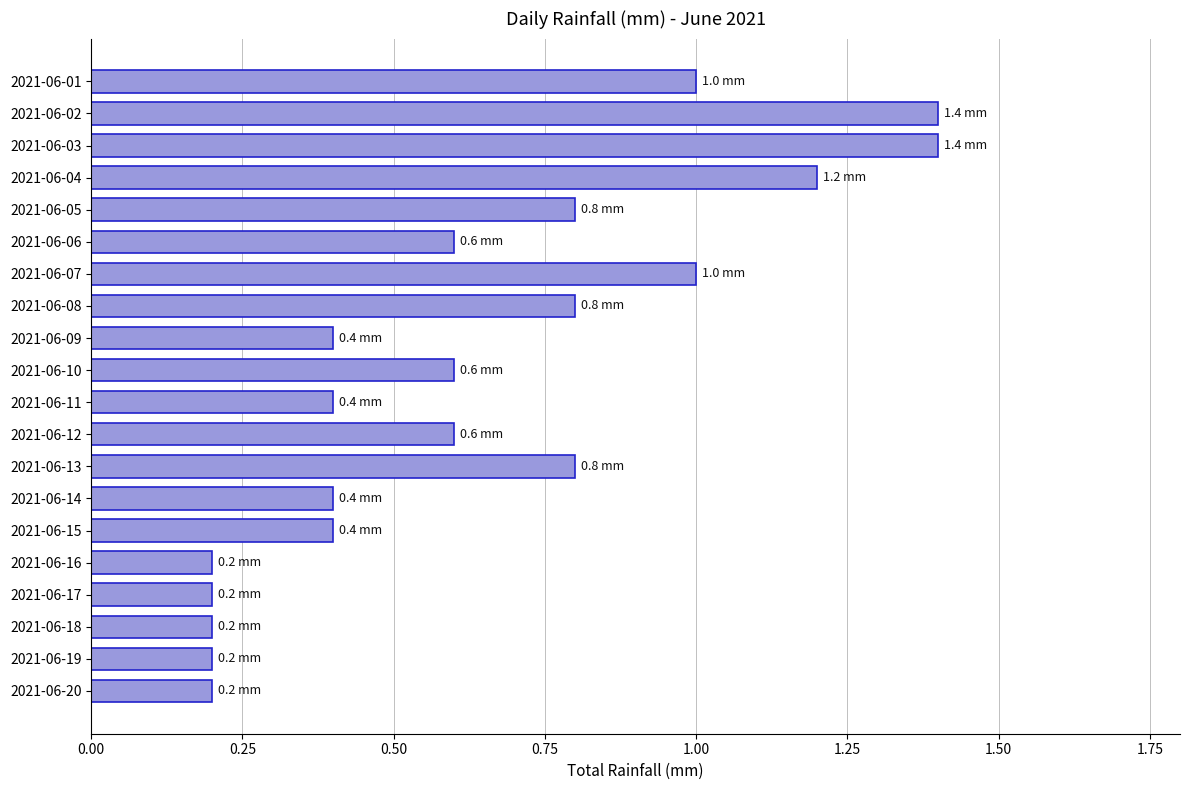

Reading top to bottom, extract all data points from this chart.

2021-06-01=1.0	2021-06-02=1.4	2021-06-03=1.4	2021-06-04=1.2	2021-06-05=0.8	2021-06-06=0.6	2021-06-07=1.0	2021-06-08=0.8	2021-06-09=0.4	2021-06-10=0.6	2021-06-11=0.4	2021-06-12=0.6	2021-06-13=0.8	2021-06-14=0.4	2021-06-15=0.4	2021-06-16=0.2	2021-06-17=0.2	2021-06-18=0.2	2021-06-19=0.2	2021-06-20=0.2